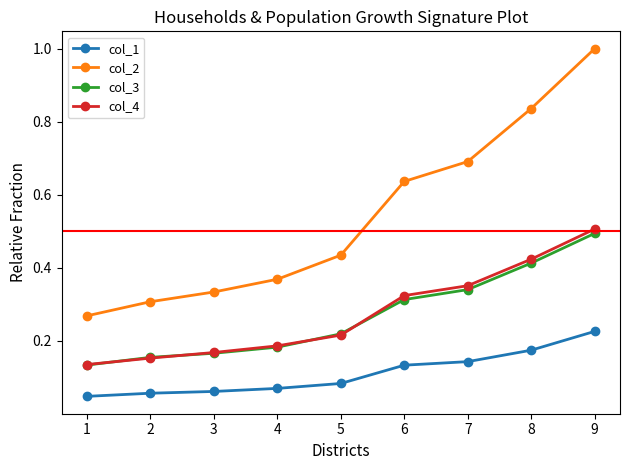

Which series changed the most between 1 and 9?

col_2